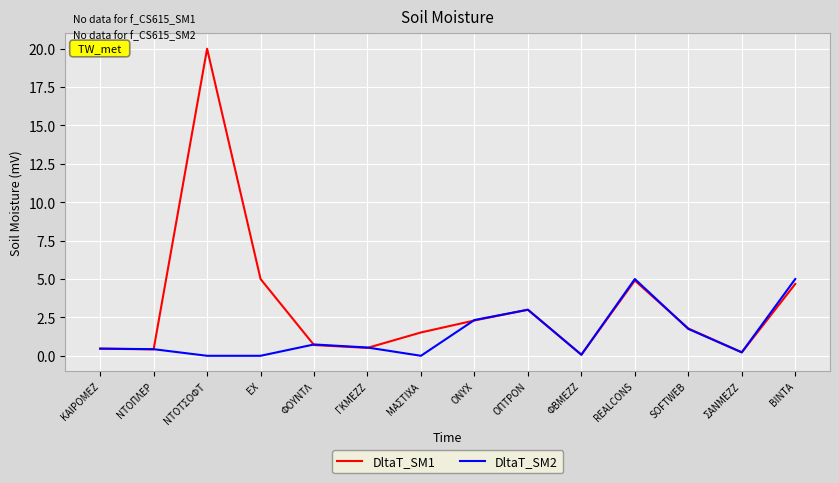

What is the greatest value displayed?

20.0